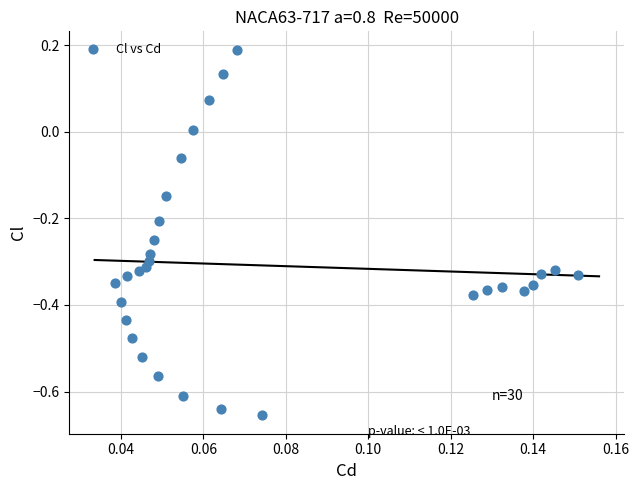

What is the range of Y values (max minus min)?

0.8